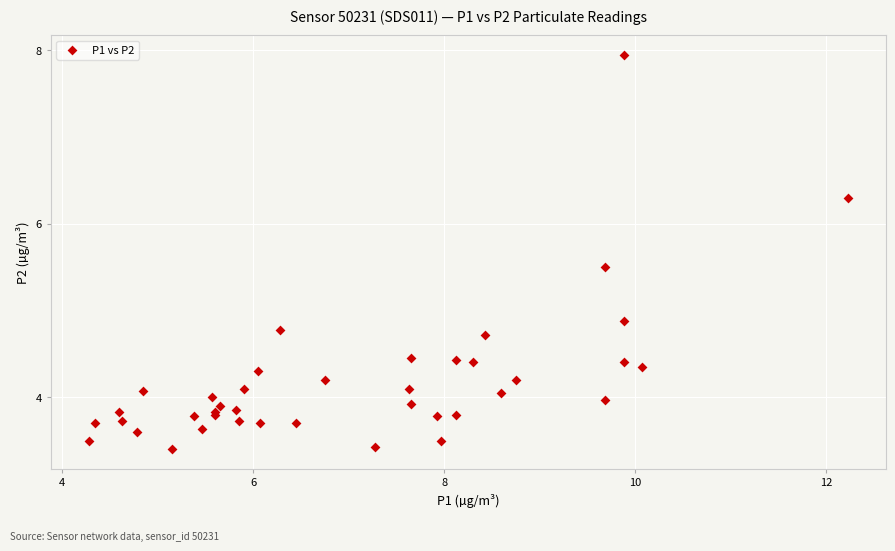

What Y value in the scatter plot is closest to 5?

4.9